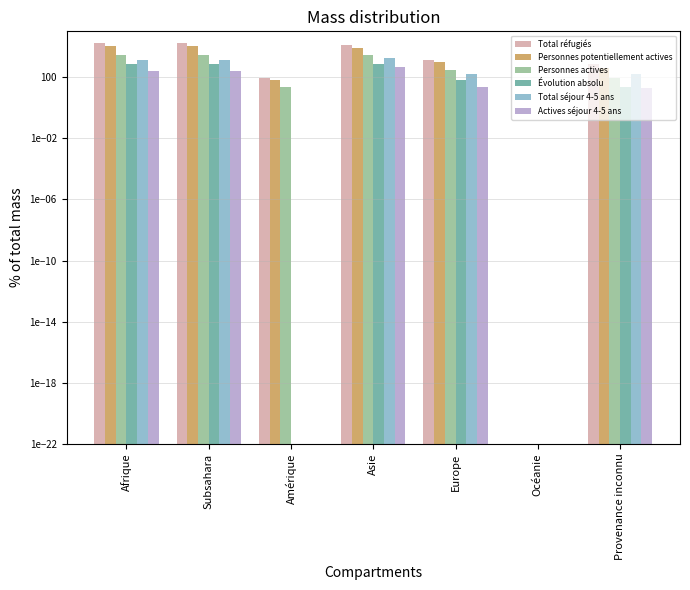

Reading left to right, extract all data points from this chart.

Total réfugiés: 17445.0	17273.0	93.0	13648.0	1308.0	0.0	690.0
Personnes potentiellement actives: 11602.0	11504.0	70.0	8644.0	927.0	0.0	408.0
Personnes actives: 2706.0	2691.0	23.0	2736.0	312.0	0.0	88.0
Évolution absolu: 784.0	783.0	0.0	689.0	61.0	0.0	24.0
Total séjour 4-5 ans: 1407.0	1387.0	0.0	1834.0	153.0	0.0	156.0
Actives séjour 4-5 ans: 243.0	240.0	0.0	438.0	22.0	0.0	20.0